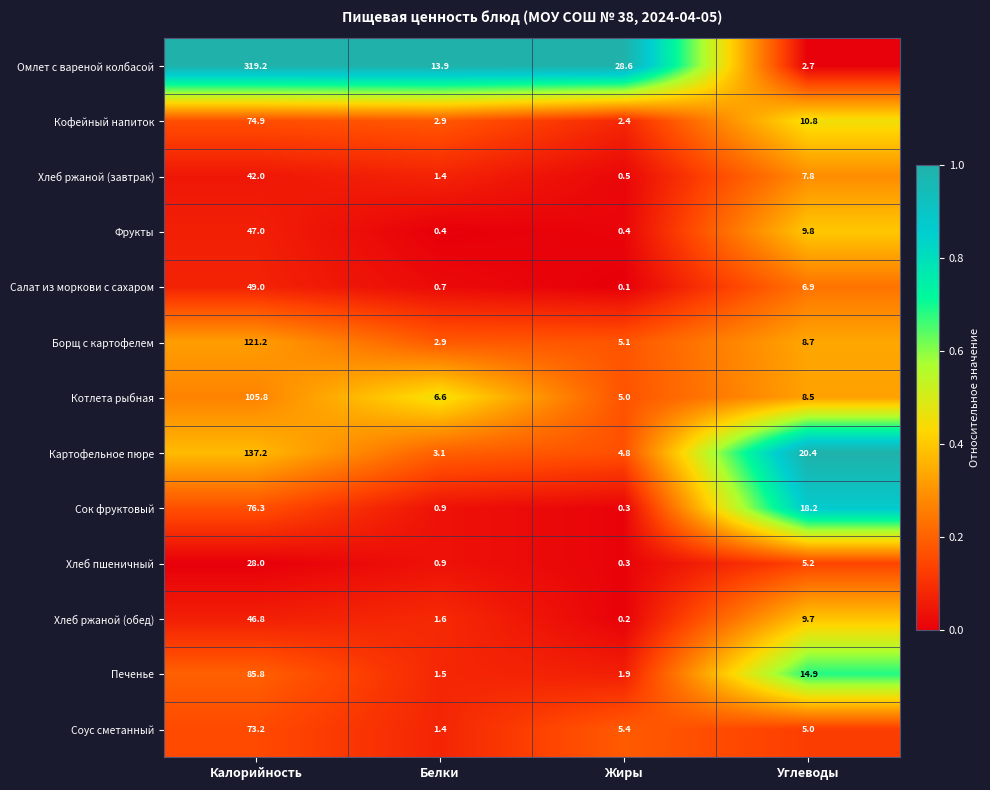

Where does the Котлета рыбная series first go above 8?

Калорийность